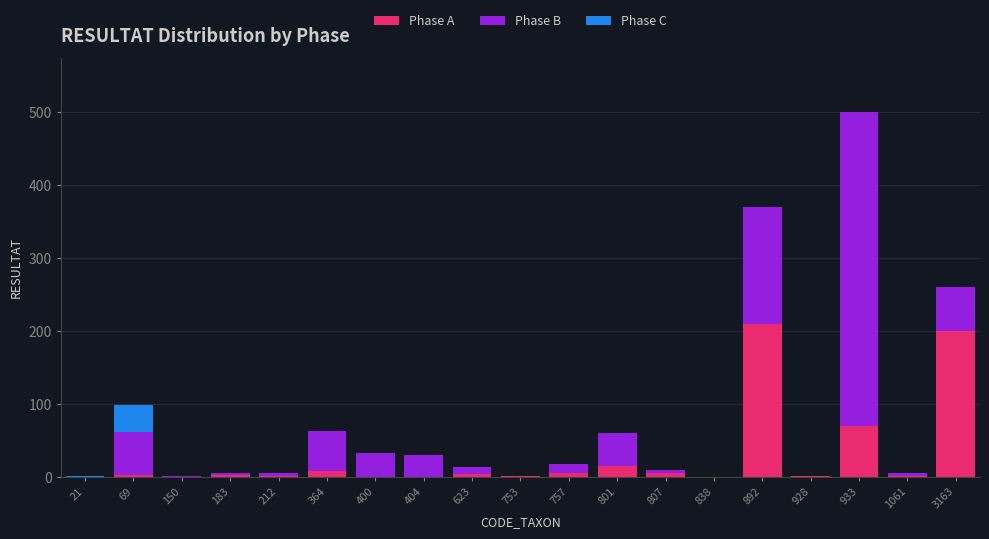

What is the total value across all series at 801?

60